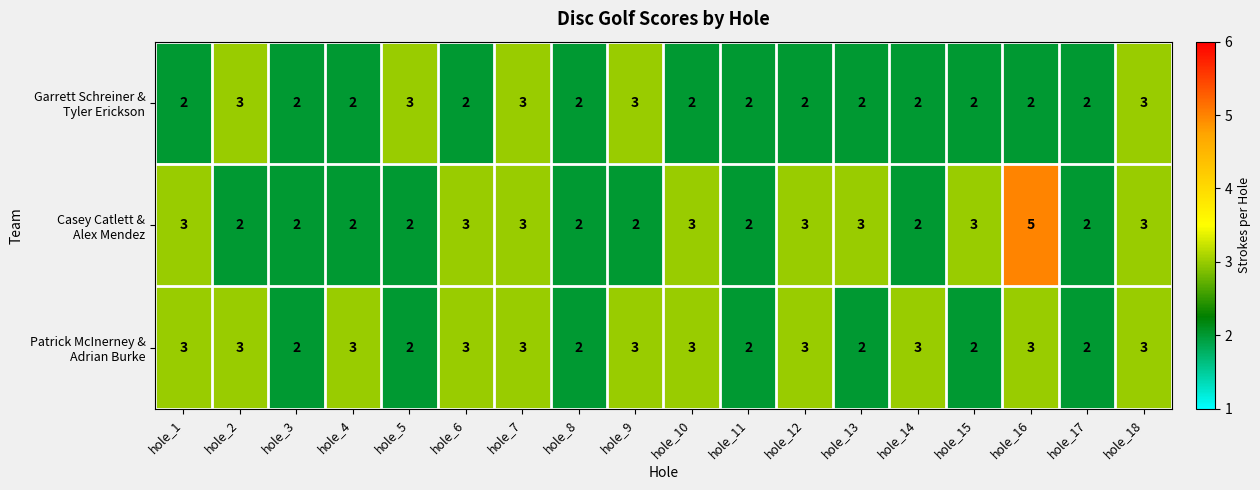

What is the total value across all series at hole_16?

10